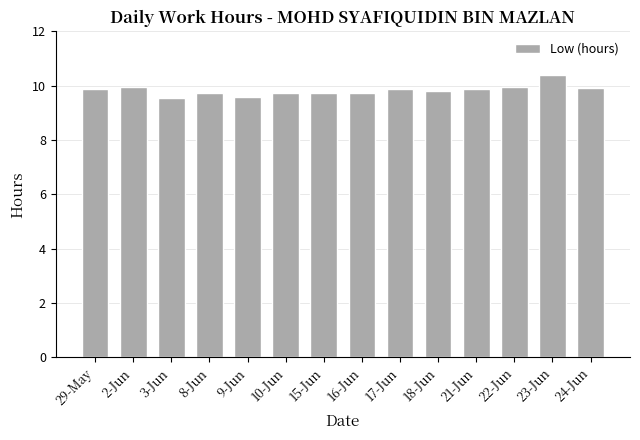

What value does the data have at 24-Jun?

9.9